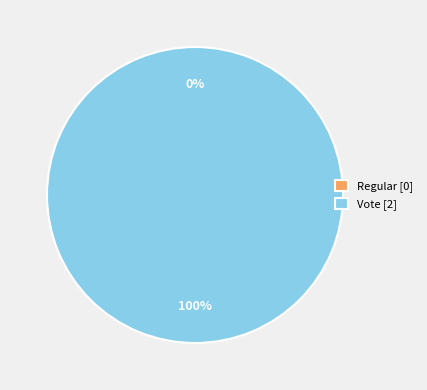

What percentage is NOT represented by Regular?

100.0%